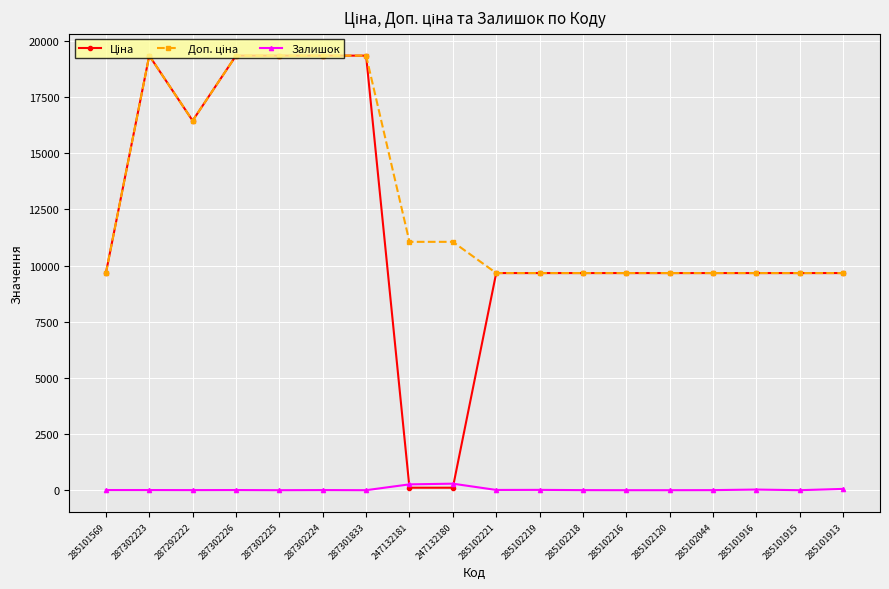

True or false: Залишок has a value of 290.0 at 247132180.

True